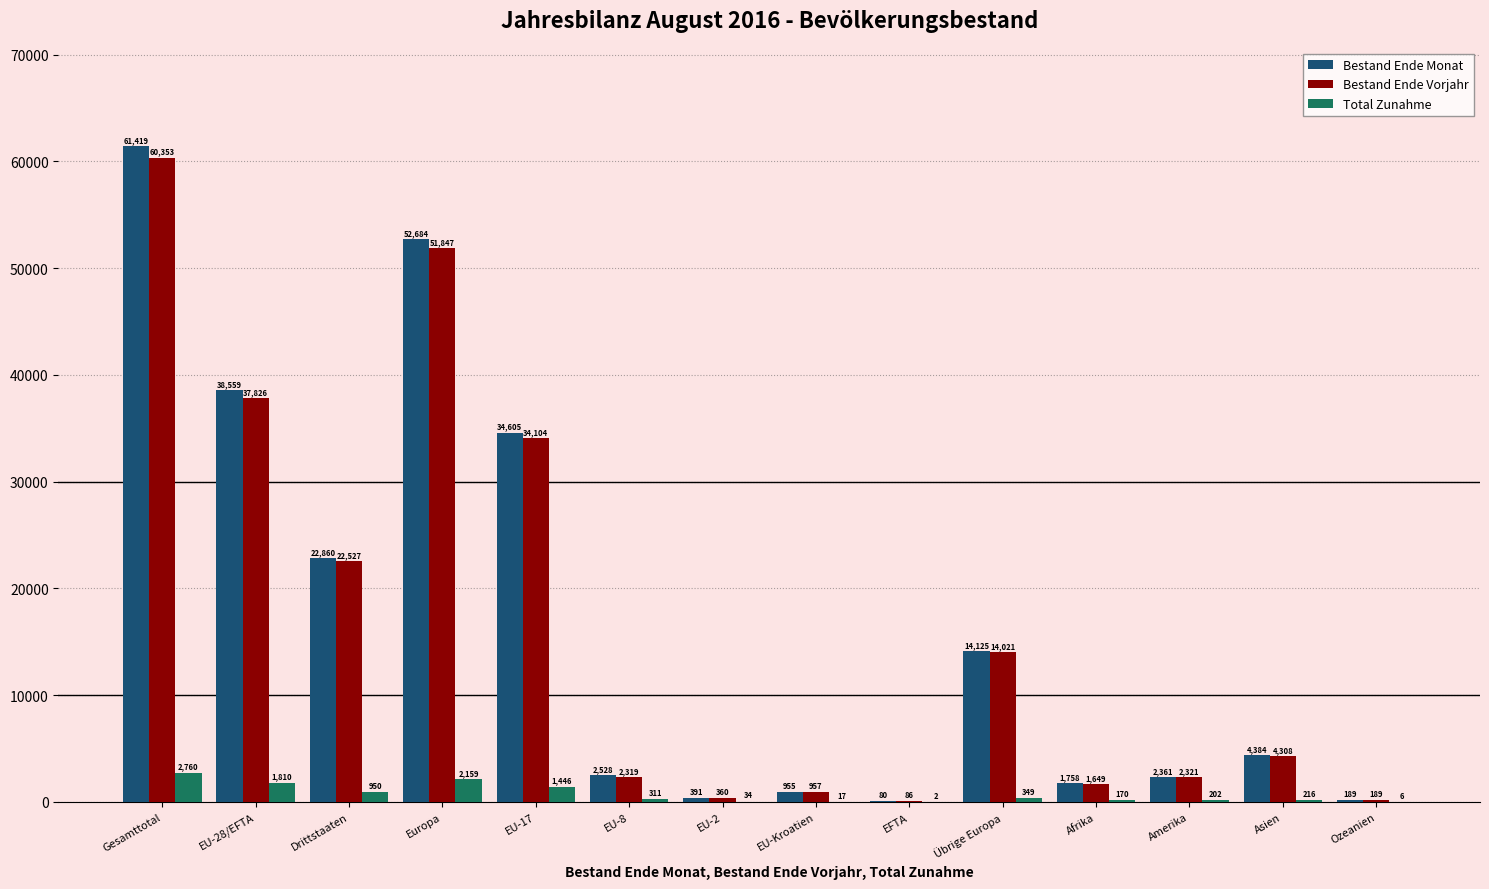

Reading right to left, list all the values displayed in this chart.

Bestand Ende Monat: Ozeanien=189	Asien=4384	Amerika=2361	Afrika=1758	Übrige Europa=14125	EFTA=80	EU-Kroatien=955	EU-2=391	EU-8=2528	EU-17=34605	Europa=52684	Drittstaaten=22860	EU-28/EFTA=38559	Gesamttotal=61419
Bestand Ende Vorjahr: Ozeanien=189	Asien=4308	Amerika=2321	Afrika=1649	Übrige Europa=14021	EFTA=86	EU-Kroatien=957	EU-2=360	EU-8=2319	EU-17=34104	Europa=51847	Drittstaaten=22527	EU-28/EFTA=37826	Gesamttotal=60353
Total Zunahme: Ozeanien=6	Asien=216	Amerika=202	Afrika=170	Übrige Europa=349	EFTA=2	EU-Kroatien=17	EU-2=34	EU-8=311	EU-17=1446	Europa=2159	Drittstaaten=950	EU-28/EFTA=1810	Gesamttotal=2760